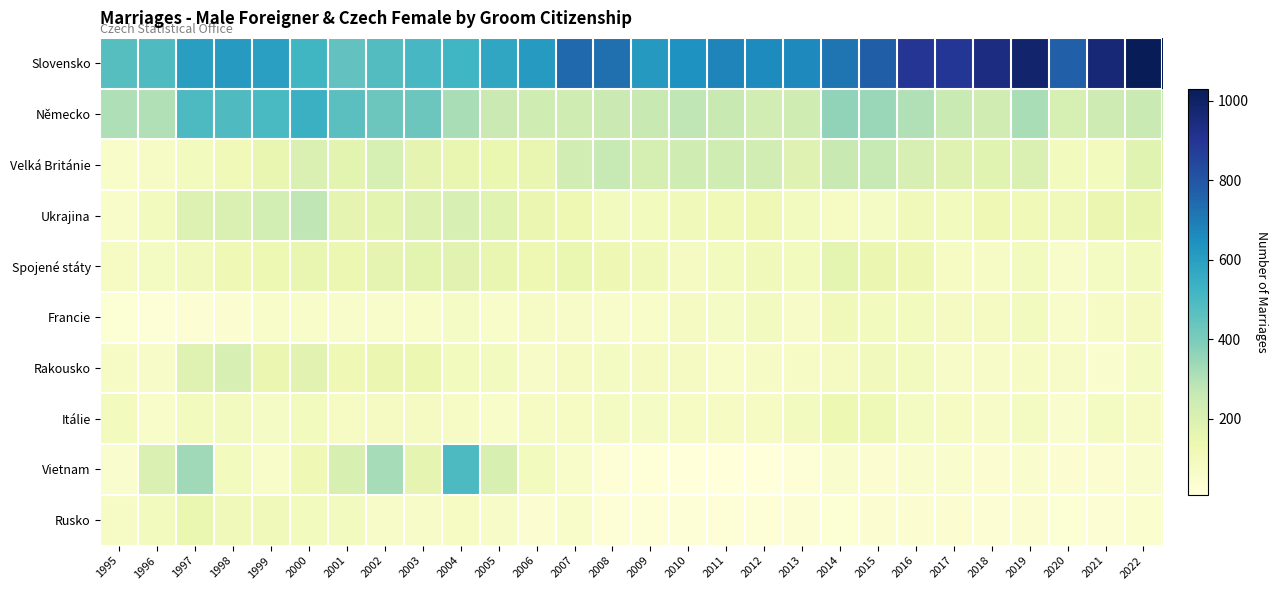

Count the number of categories in the chart.

28